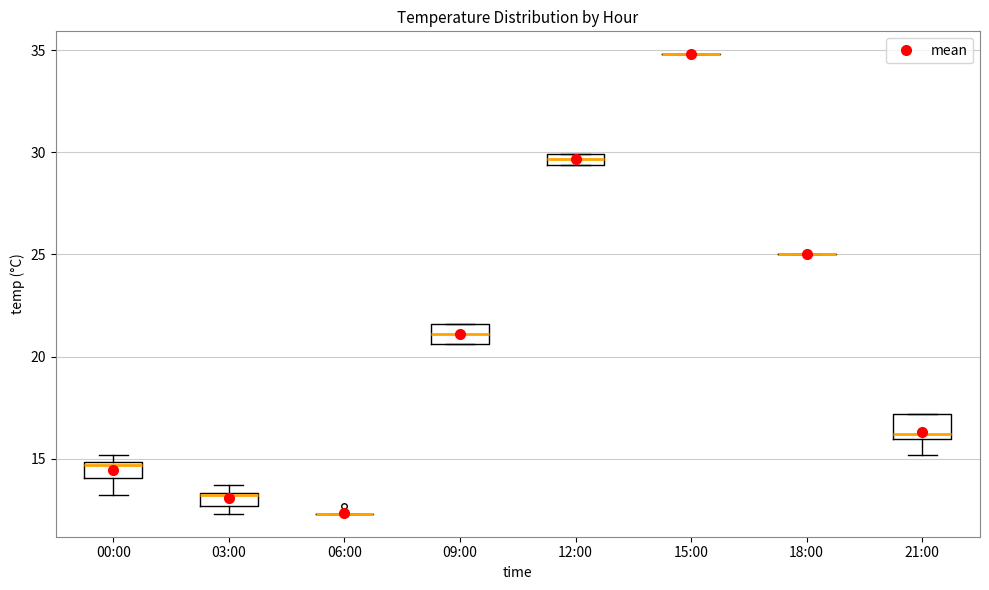

Where does the median line of the box for 03:00 sit on the y-axis? The values are not printed on the chart, so give them approximately, as read against the axis.

13.0